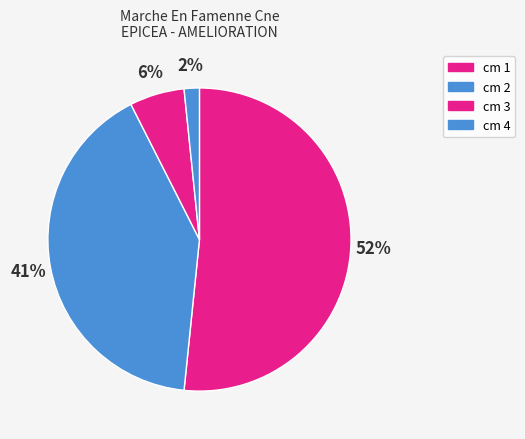

Count the number of slices in the pie.

4